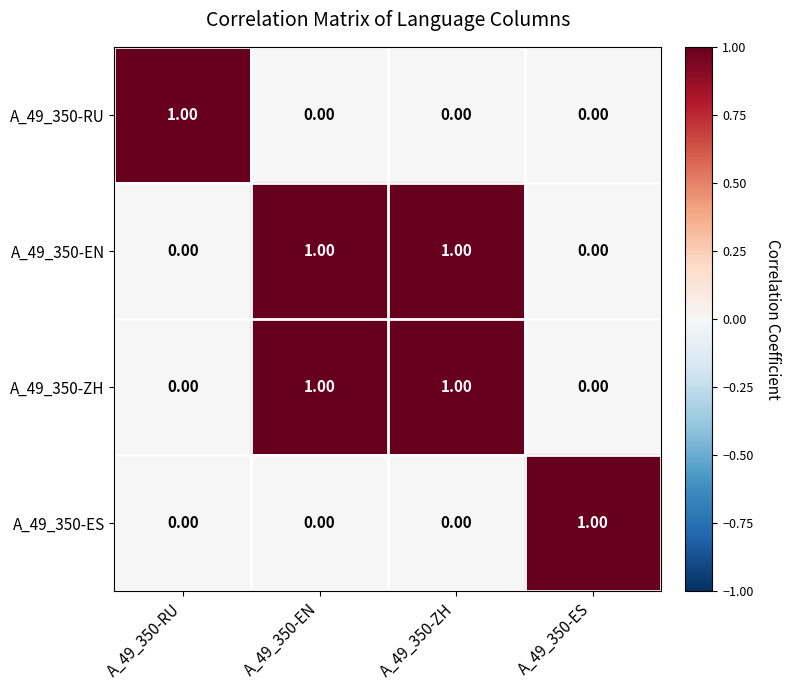

At how many categories does at least one series exceed 0?

4